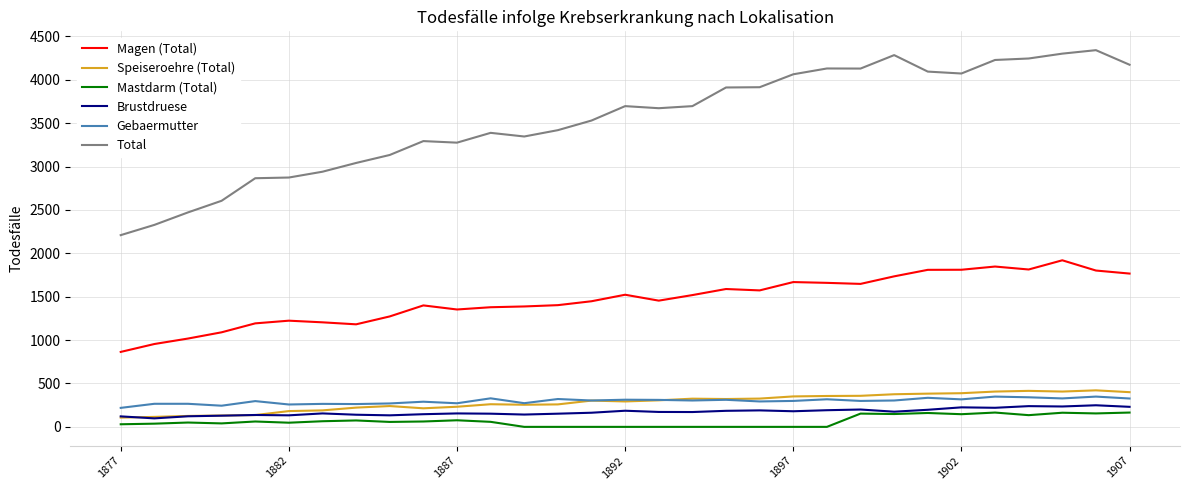

Which series has the widest spread of values?

Total